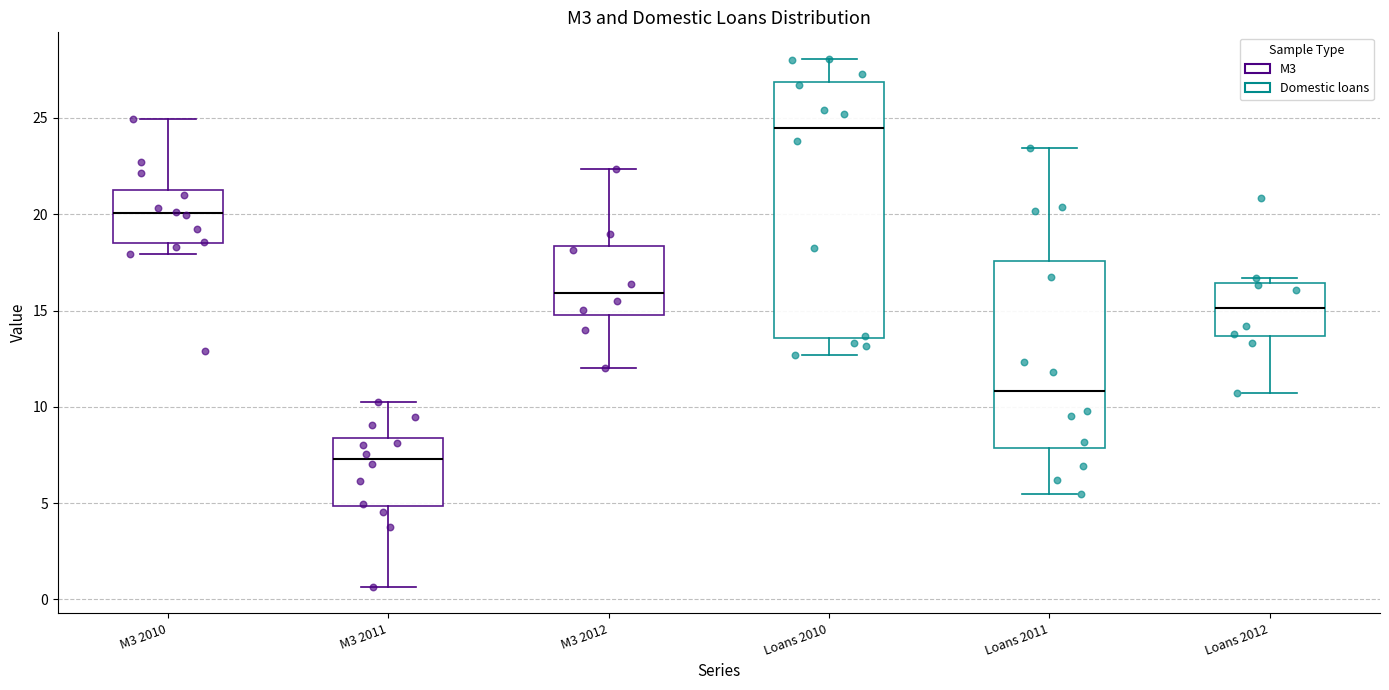

Comparing the boxes themselves (not the whiskers), which one is the tallest?

Loans 2010